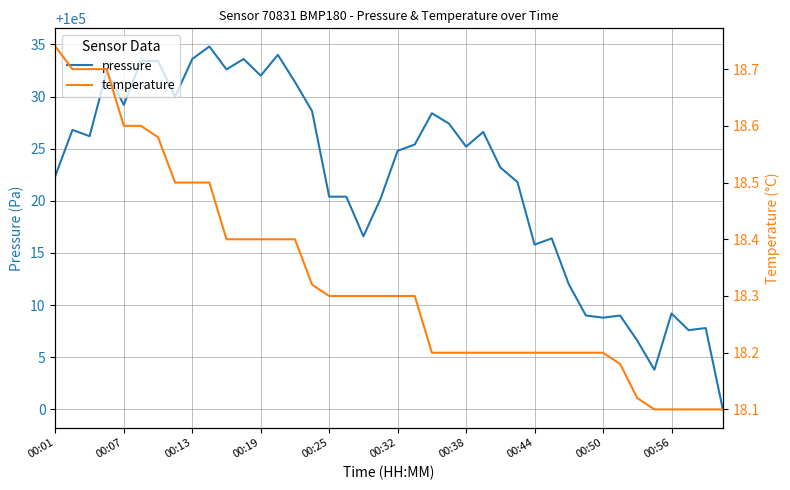

Which series has the widest spread of values?

pressure